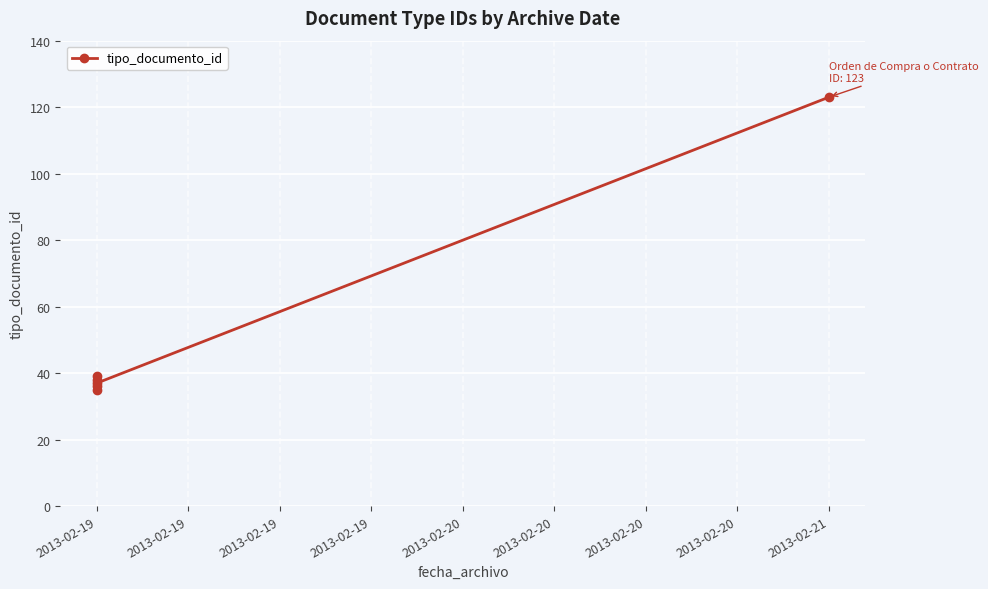

How many lines are shown in the chart?

1